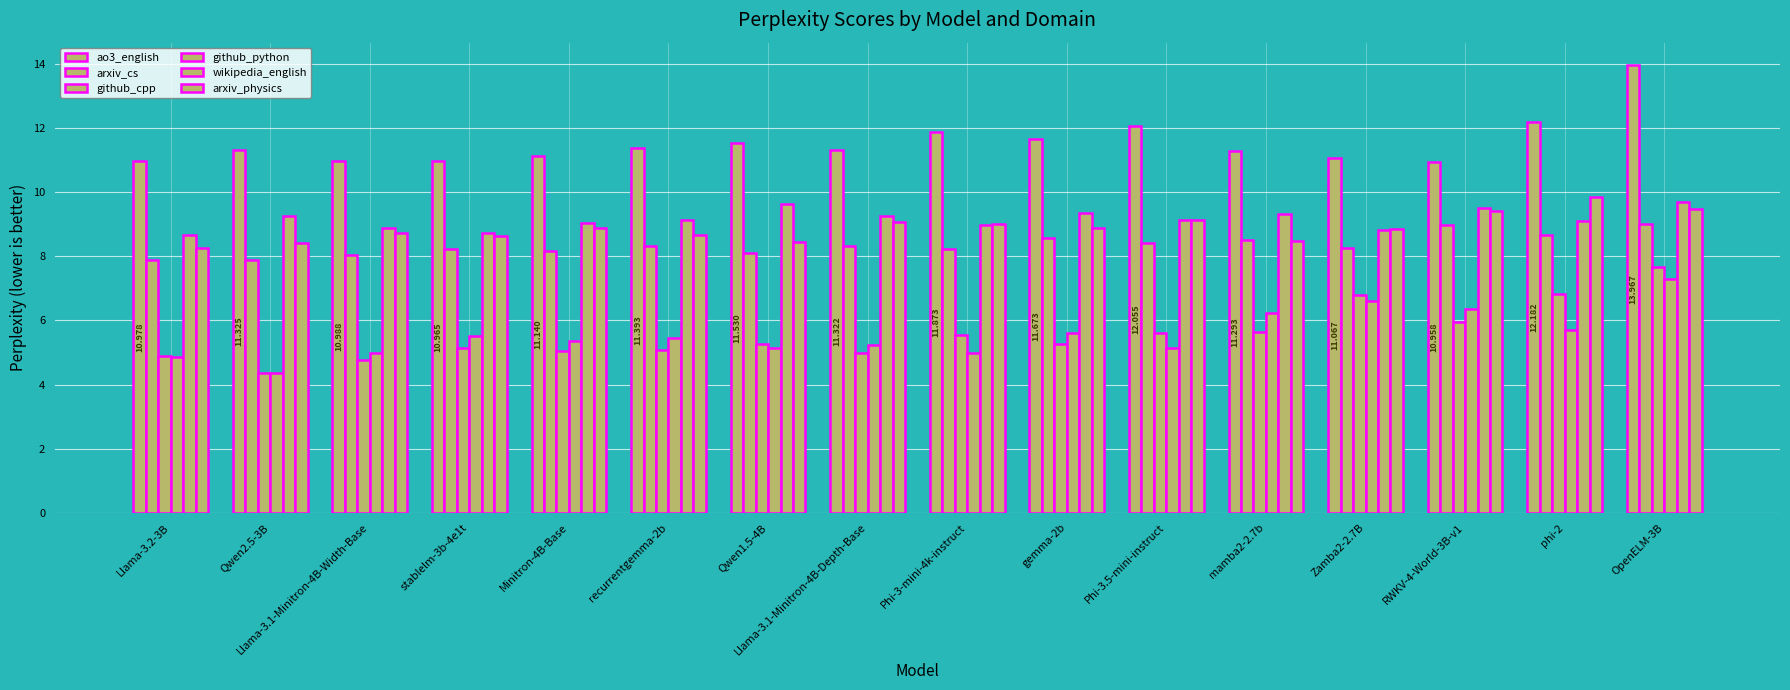

Count the number of data series in this chart.

6